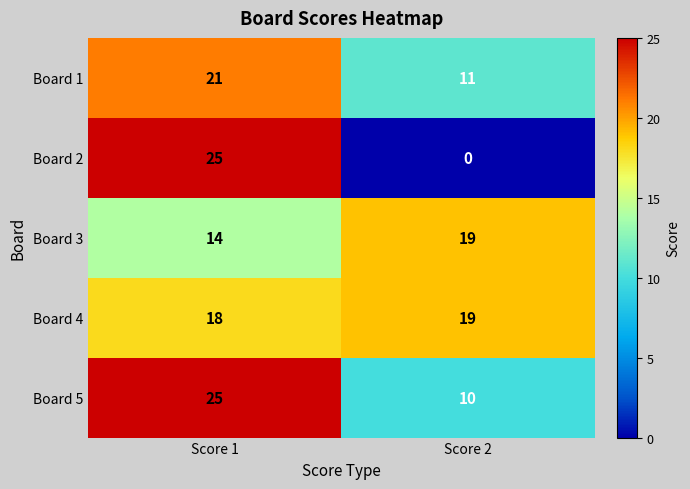

At which category does the chart reach its minimum across all series?

Score 2